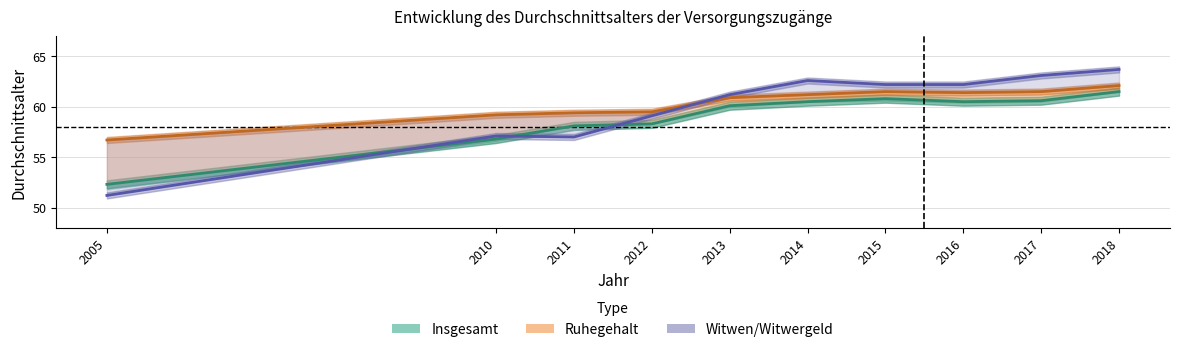

The Insgesamt series shows 102.8 at 2013. True or false?

False